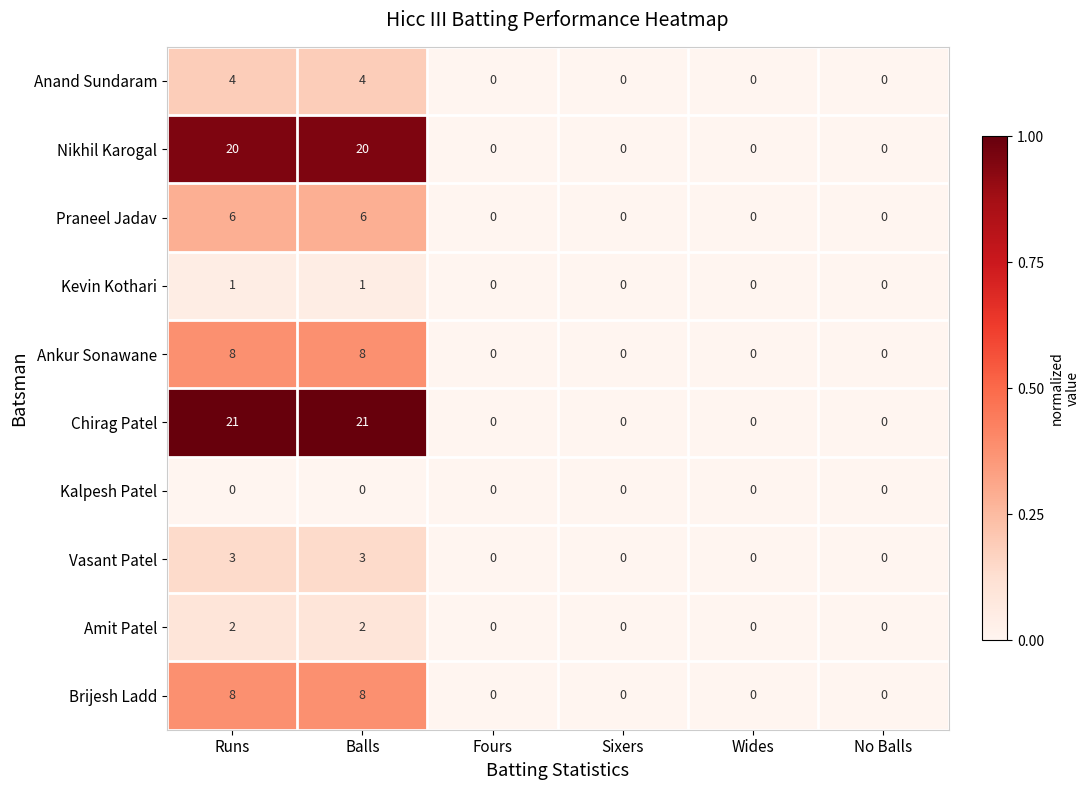

What is the approximate value of Ankur Sonawane at Balls?

8